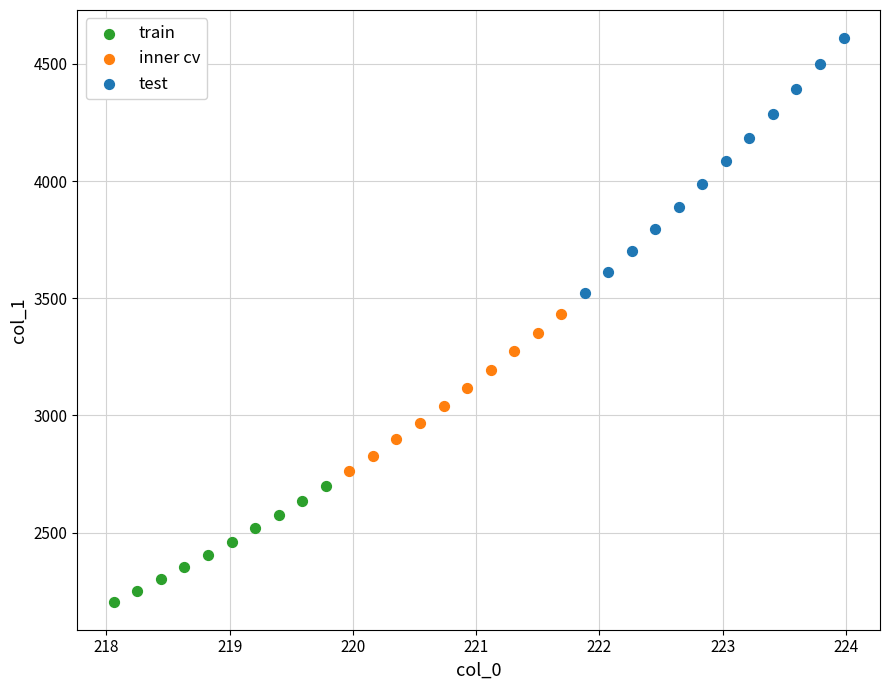

Which series reaches the maximum Y coordinate?

test